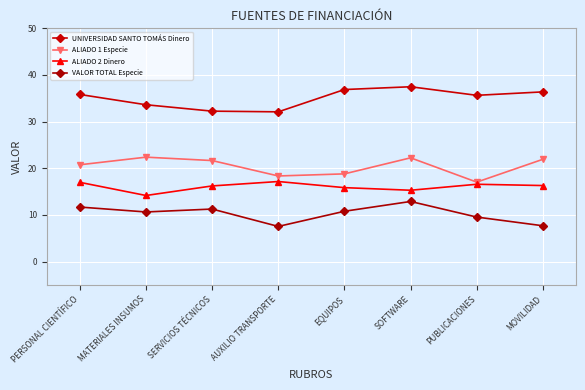

At which category does ALIADO 2 Dinero reach its first local valley?

MATERIALES INSUMOS